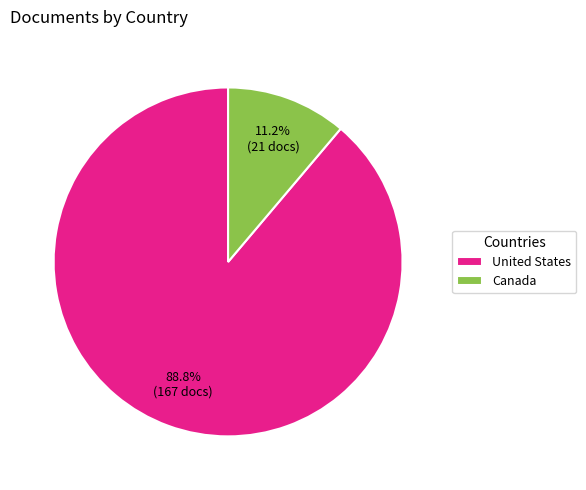

To the nearest percent, what is the combined percentage of Canada and United States?

100%